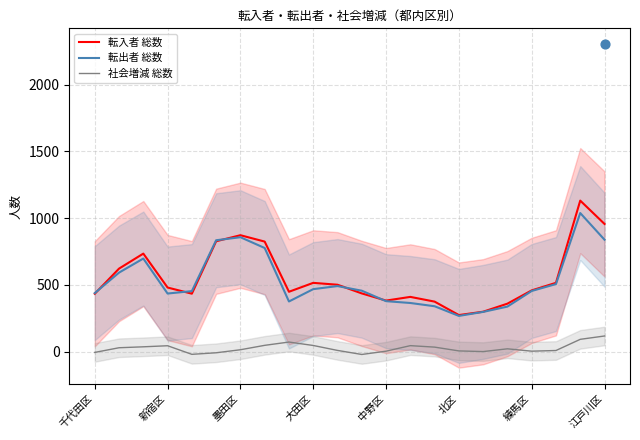

What are all the series names shown in the legend?

転入者 総数, 転出者 総数, 社会増減 総数